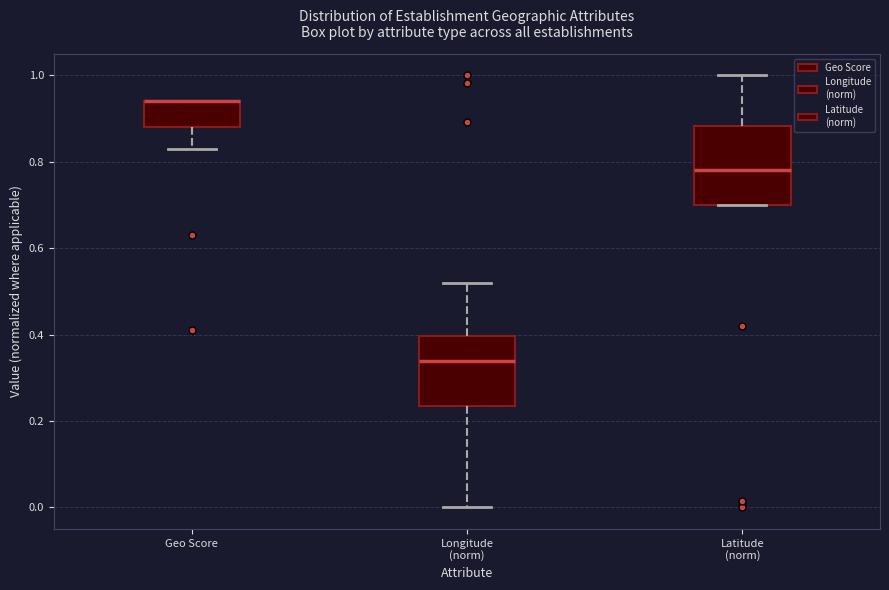

Comparing the boxes themselves (not the whiskers), which one is the tallest?

Latitude (norm)